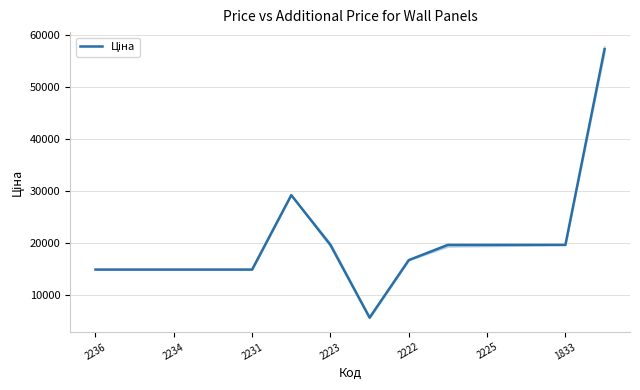

Does the chart display data point markers on the line(s)?

No